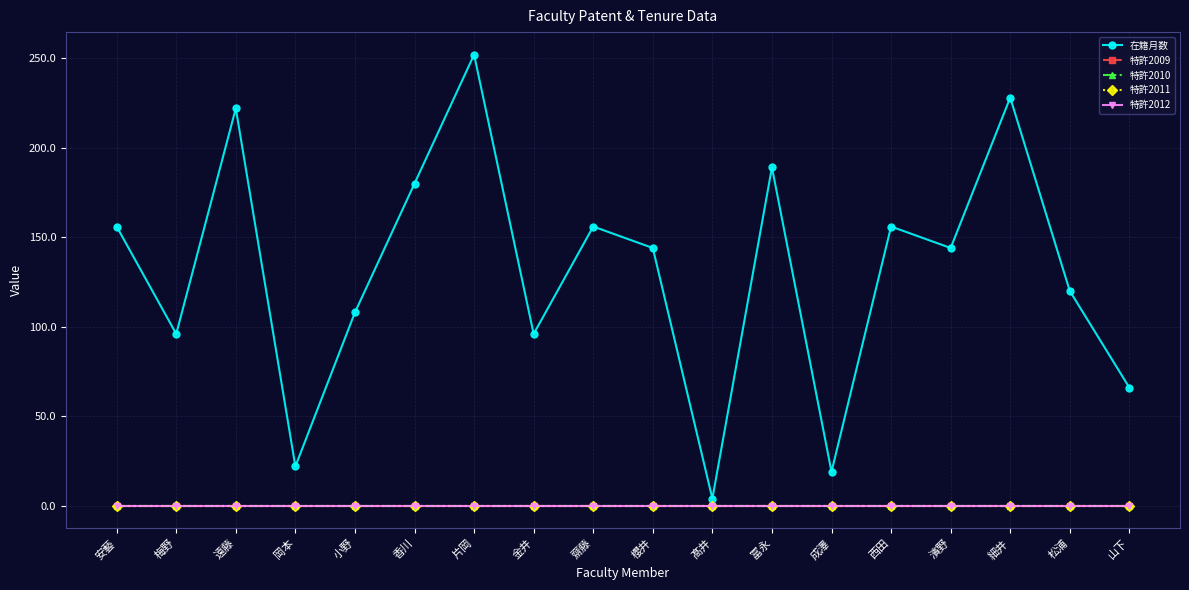

Is the value of 在籍月数 at 安藝 greater than the value of 特許2011 at 安藝?

Yes